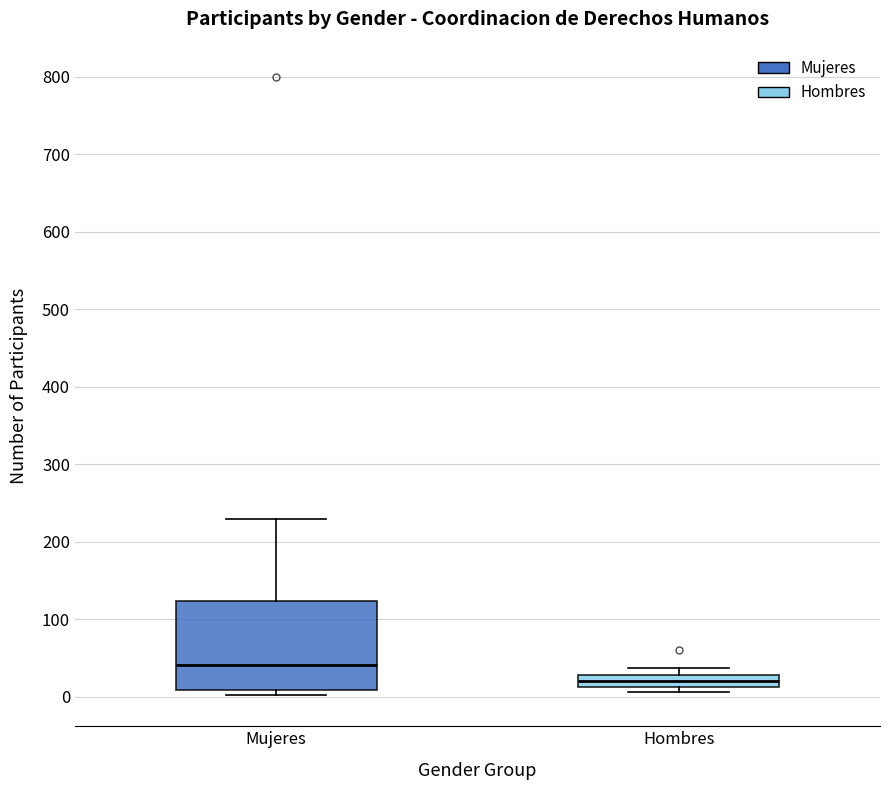

Reading left to right, read every box against the y-axis: the position of its median line, the range the box covers, and the ends of its whiskers. The values are not printed on the chart, so give them approximately, as read against the axis.

Mujeres: median 40, box 10 to 120, whiskers 0 to 230
Hombres: median 20, box 10 to 30, whiskers 10 (just below the box's lower edge) to 40